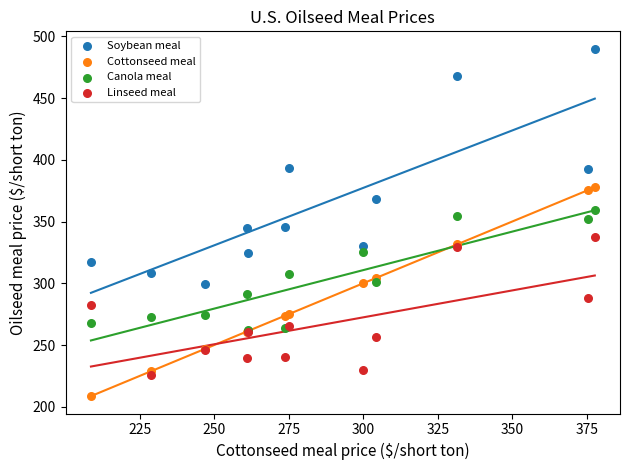

Which series reaches the minimum Y coordinate?

Cottonseed meal